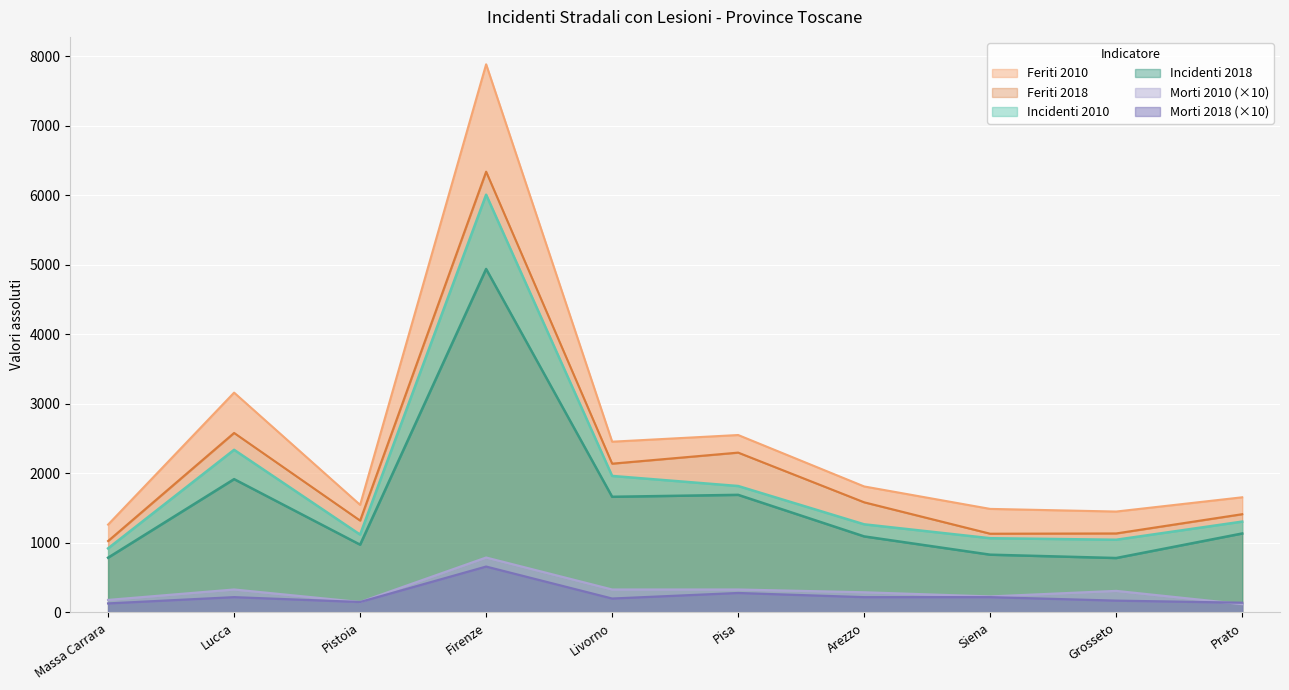

True or false: Morti 2018 has more than 2 interior local peaks.

True